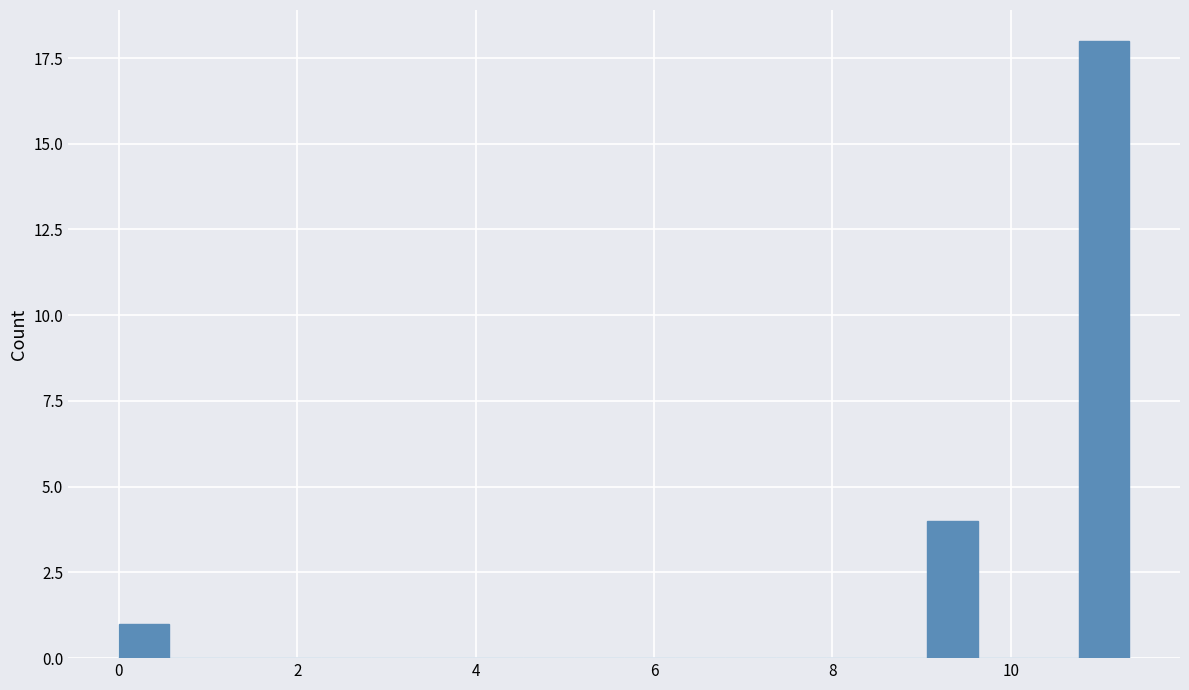

Read against the x-axis, roughly where is the centre of the tallest bar?

11.0